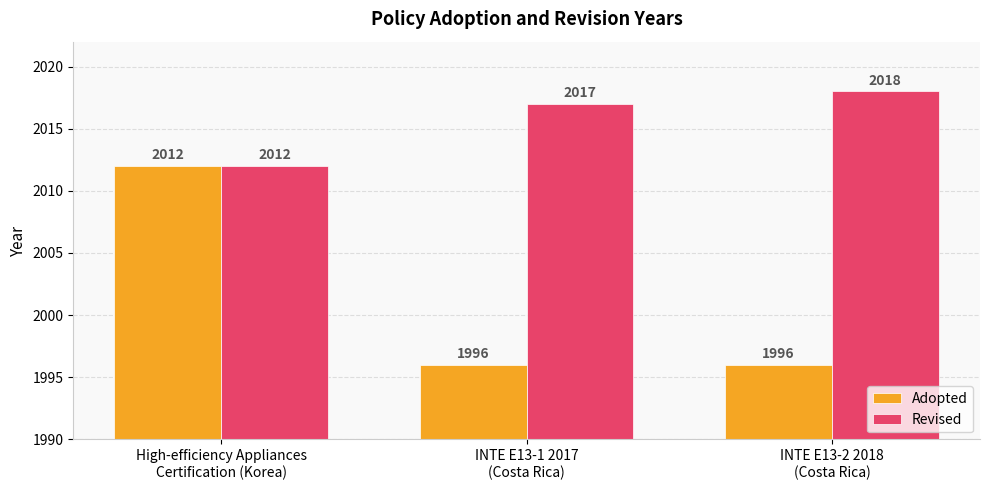

What is the maximum value for Adopted?

2012